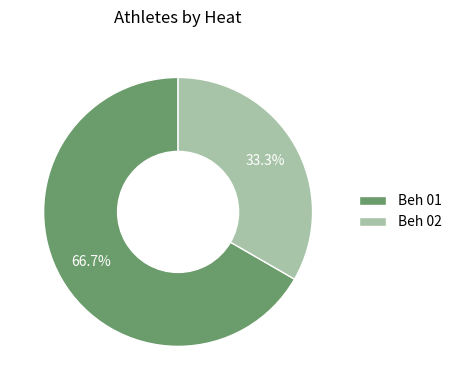

How many slices are in this pie chart?

2